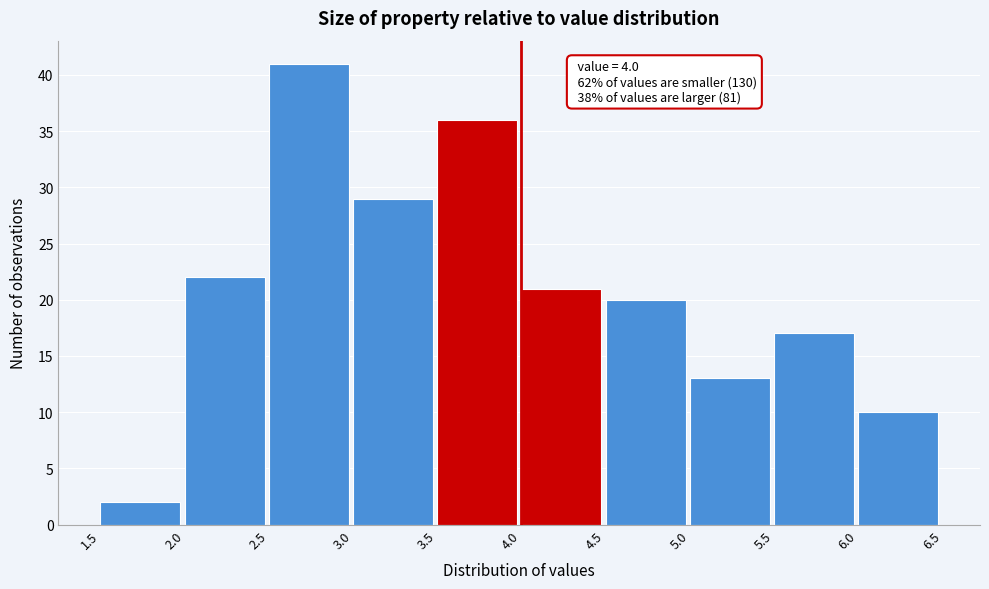

Over which range of the x-axis is the bar tallest?

2.5 to 3.0